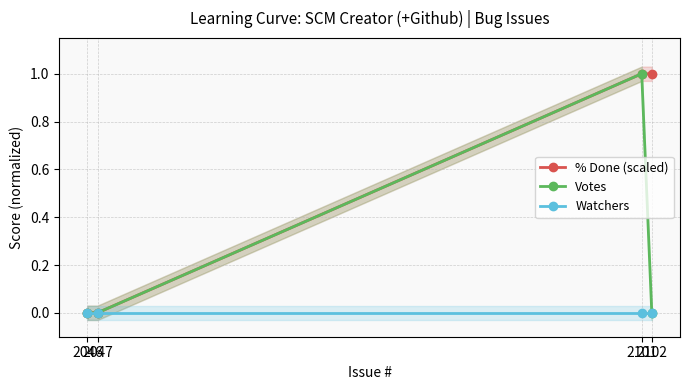

True or false: Watchers has more than 0 points higher than both neighbors.

False